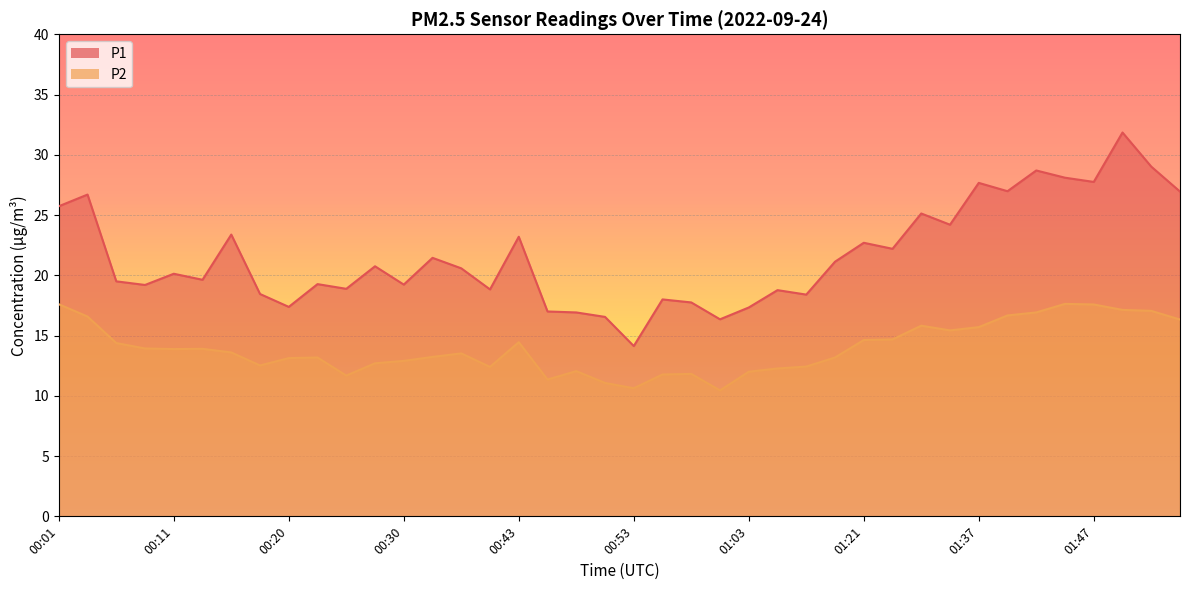

What position from the left is 01:00?

24